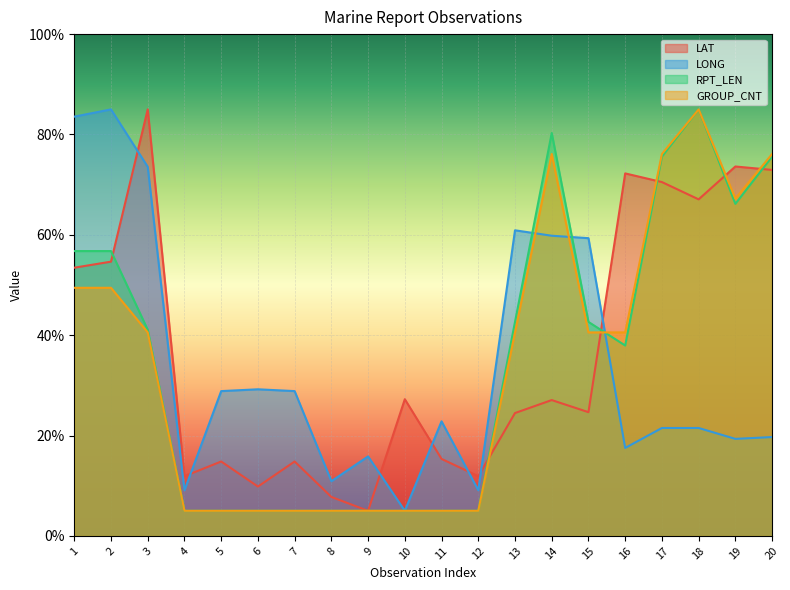

Where does the RPT_LEN series first go above 41?

1